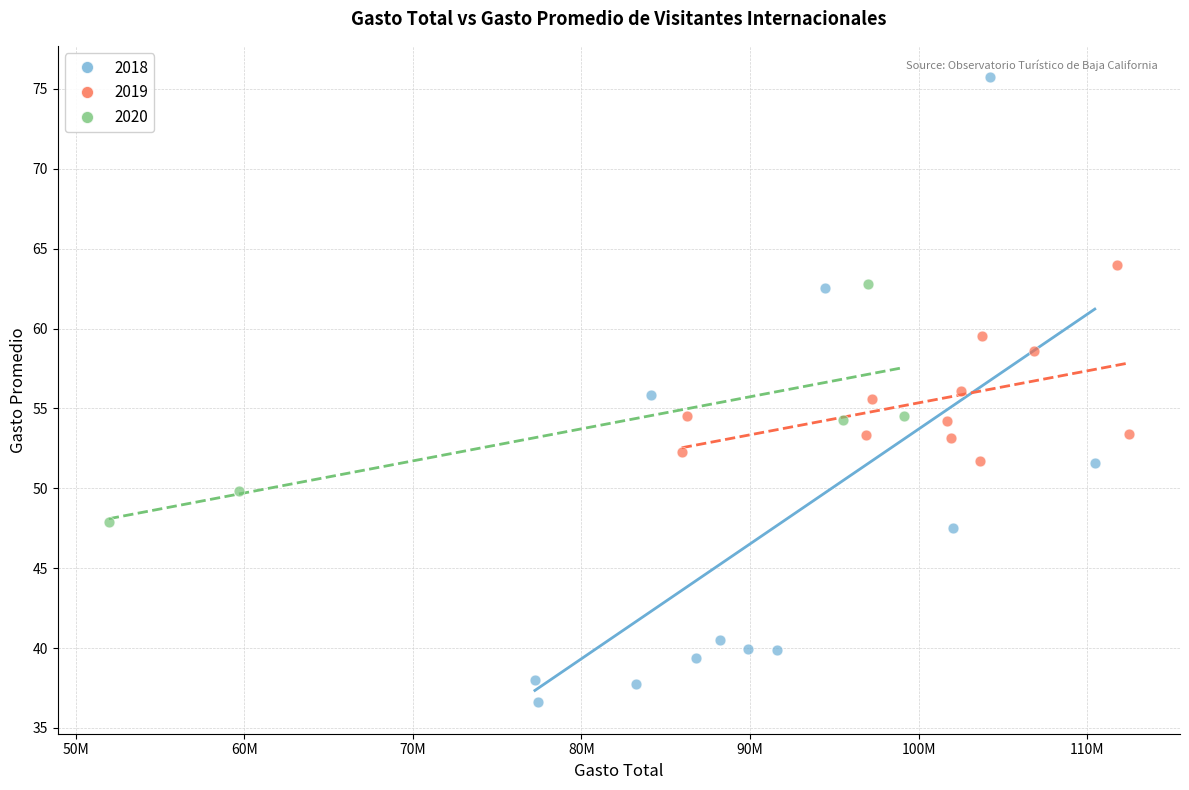

Which series contains the highest Y value?

2018